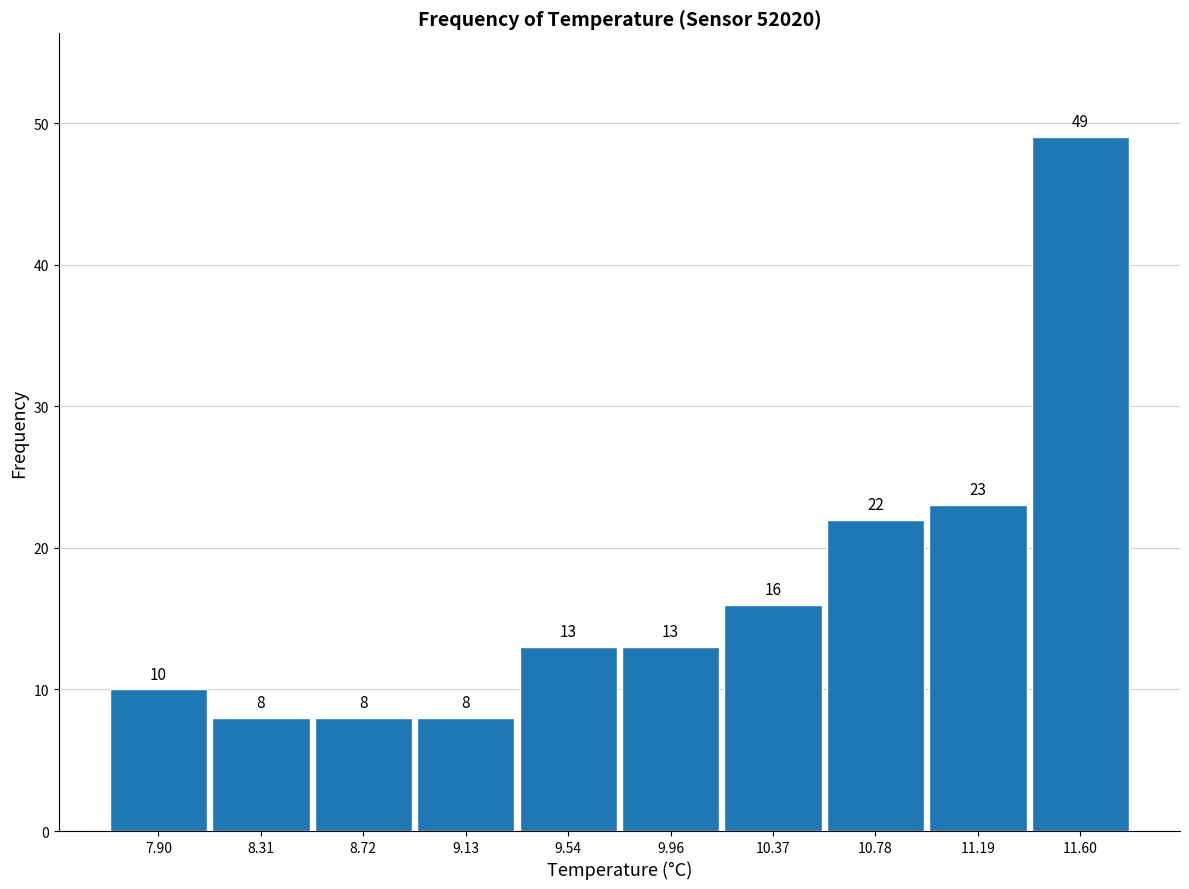

Over which range of the x-axis is the bar tallest?

11.39 to 11.80